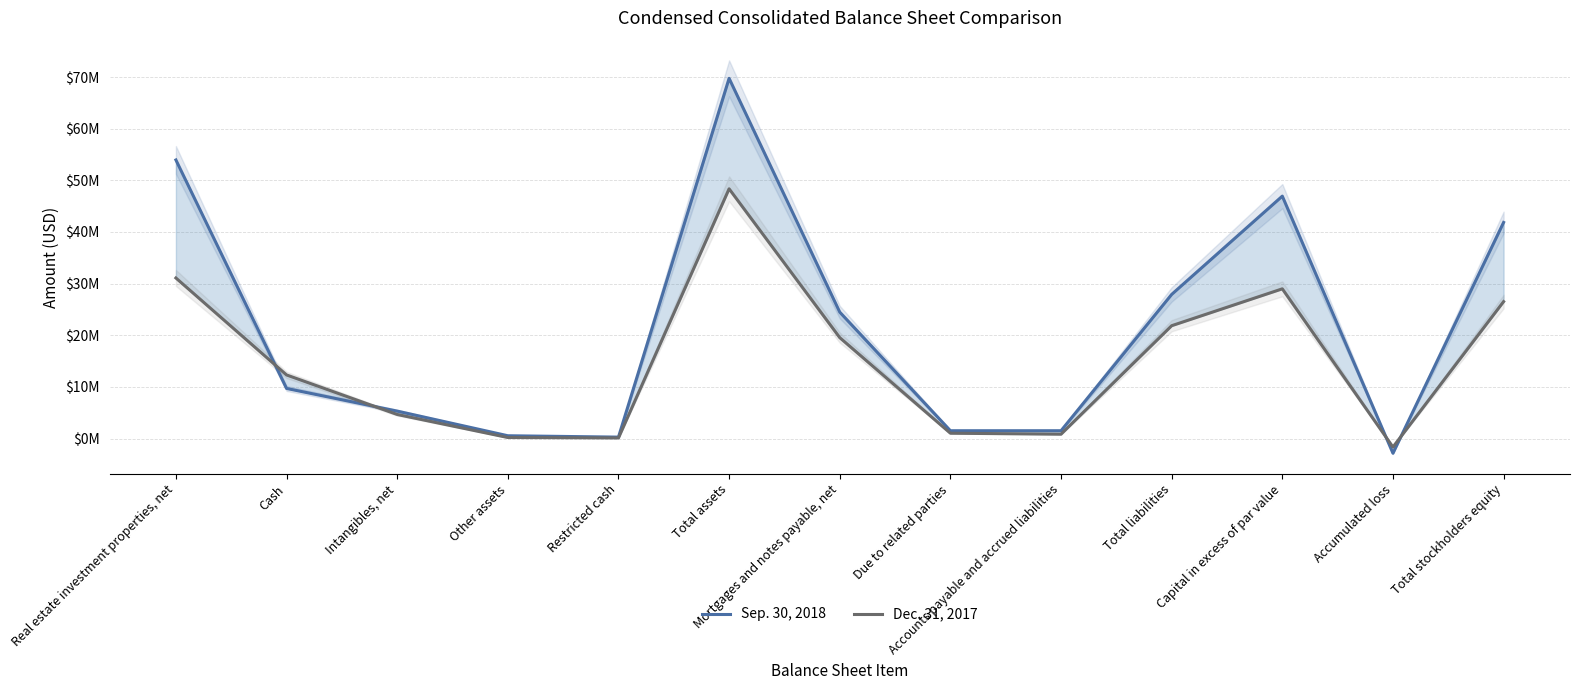

Reading right to left, what are all the values shown in this chart?

Sep. 30, 2018: Total stockholders equity=41842719	Accumulated loss=-2858095	Capital in excess of par value=46937915	Total liabilities=27904393	Accounts payable and accrued liabilities=1506741	Due to related parties=1505955	Mortgages and notes payable, net=24476945	Total assets=69747112	Restricted cash=268312	Other assets=533837	Intangibles, net=5307372	Cash=9696074	Real estate investment properties, net=53941517
Dec. 31, 2017: Total stockholders equity=26509932	Accumulated loss=-1658977	Capital in excess of par value=28984932	Total liabilities=21843853	Accounts payable and accrued liabilities=836647	Due to related parties=1023909	Mortgages and notes payable, net=19532986	Total assets=48353785	Restricted cash=110999	Other assets=192423	Intangibles, net=4653504	Cash=12310920	Real estate investment properties, net=31085939